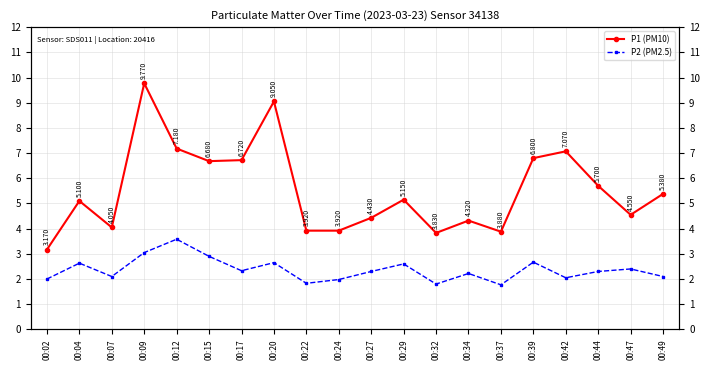

True or false: P1 (PM10) has more than 0 points higher than both neighbors.

True